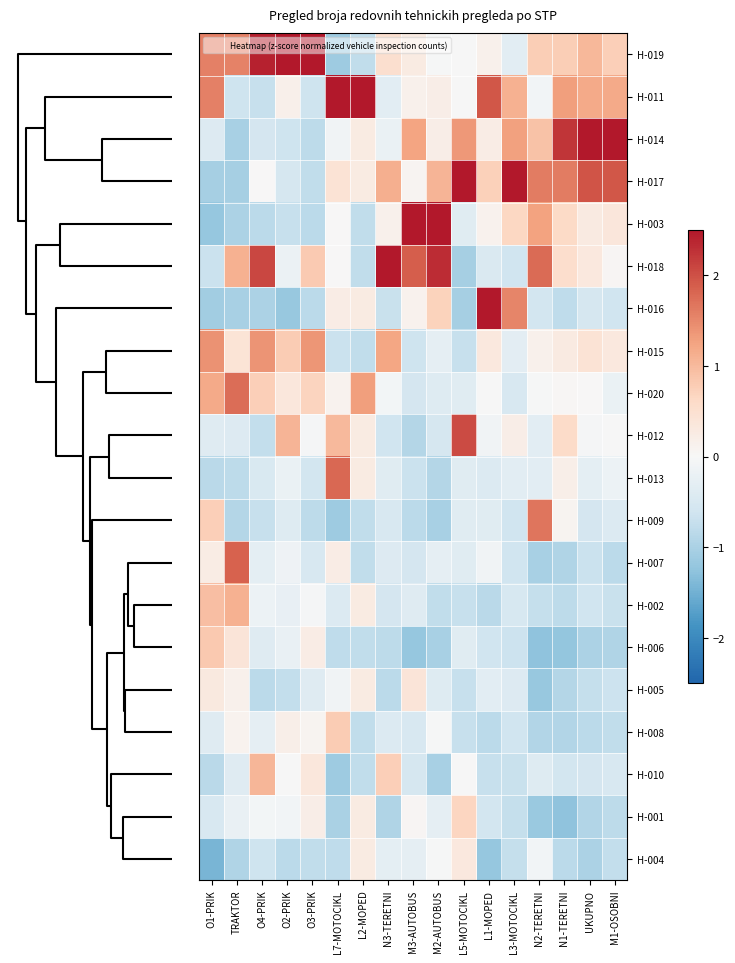

At O2-PRIK, list the series in order from smallest to largest.

H-016, H-004, H-005, H-003, H-014, H-017, H-009, H-002, H-006, H-013, H-018, H-007, H-001, H-010, H-011, H-008, H-020, H-015, H-012, H-019